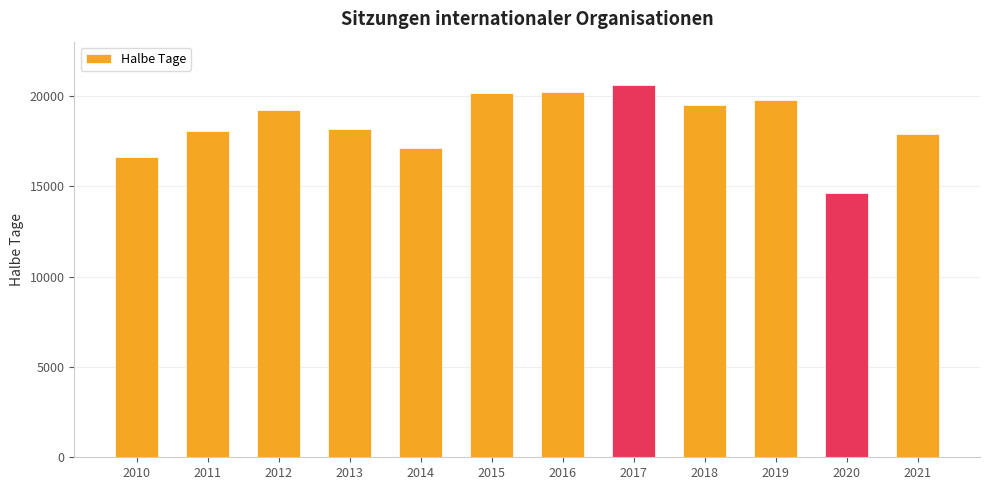

True or false: the data shows 6019 at 2018.

False